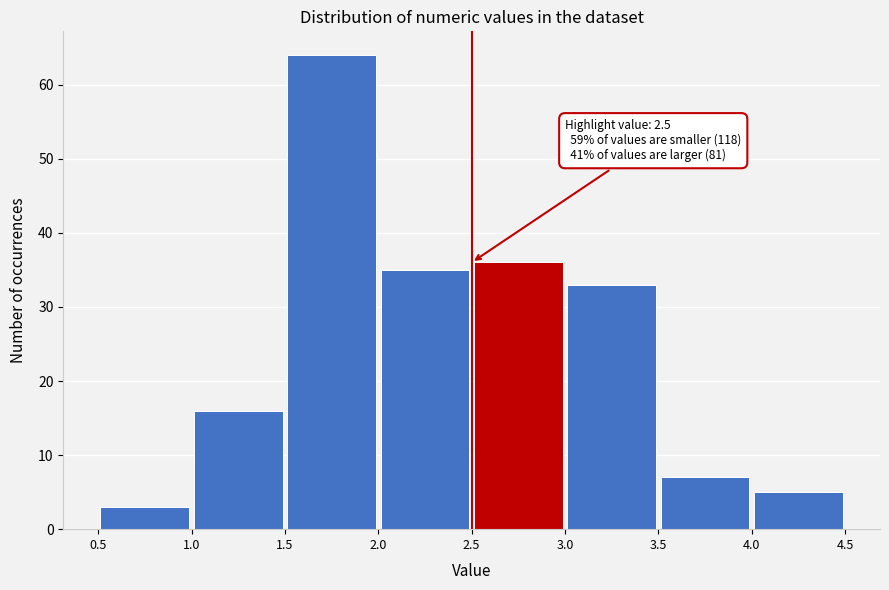

Which range on the x-axis has the tallest bar?

1.5 to 2.0